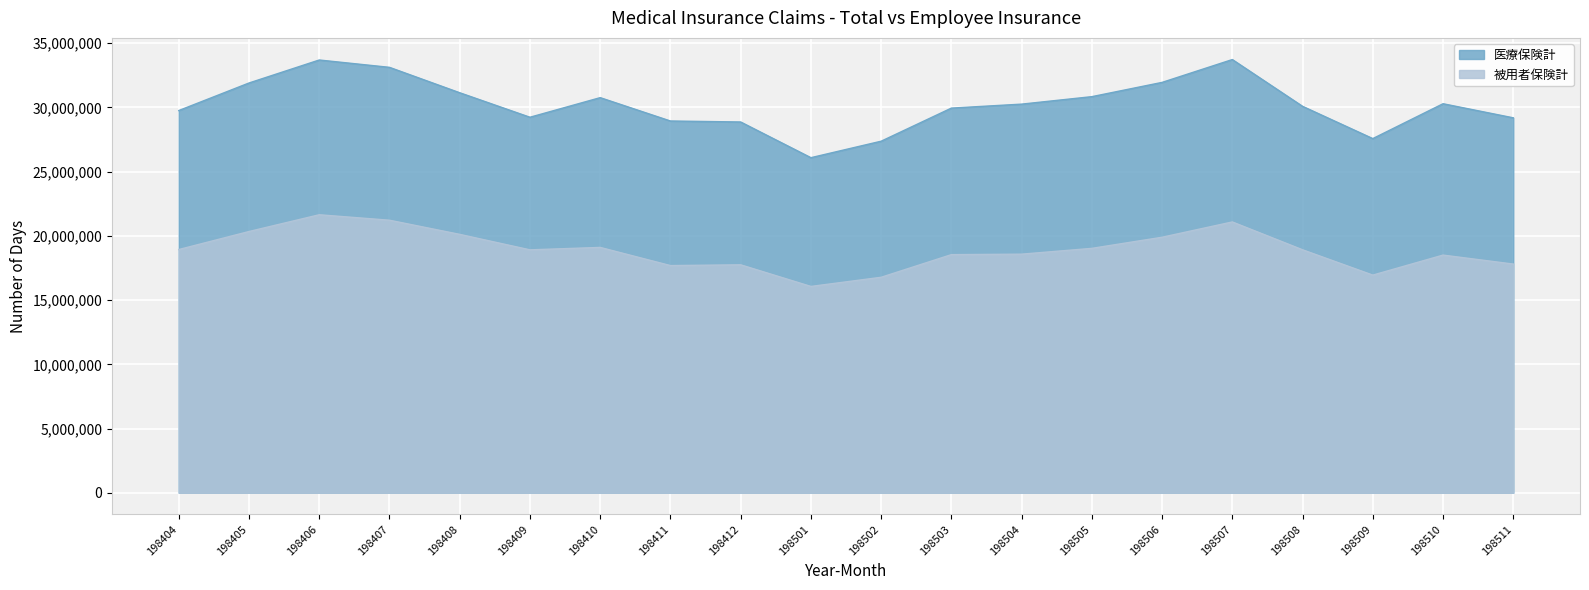

True or false: 被用者保険計 and 医療保険計 cross at least once.

False